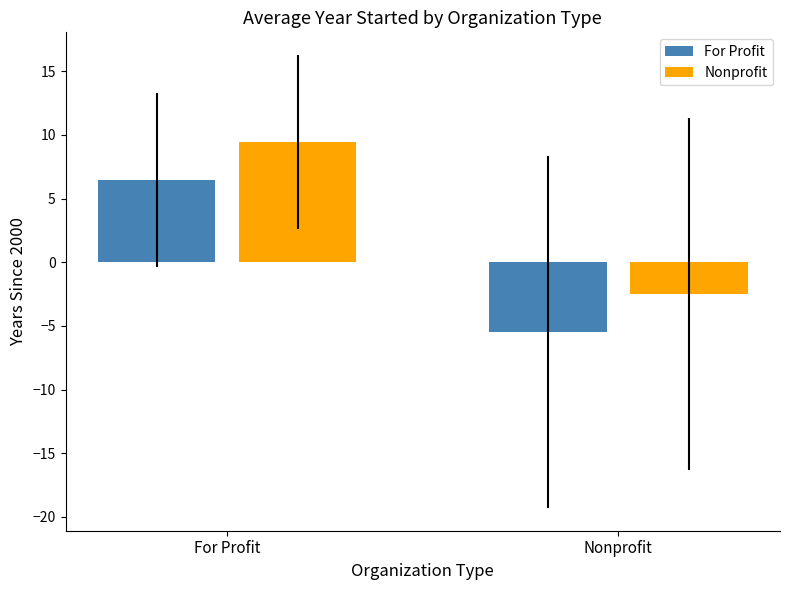

Reading right to left, list all the values displayed in this chart.

For Profit: Nonprofit=-5.5	For Profit=6.5
Nonprofit: Nonprofit=-2.5	For Profit=9.5